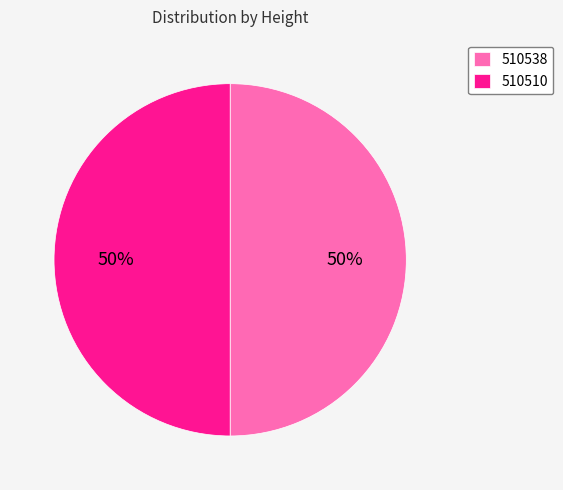

To the nearest percent, what percentage of the pie is 510510?

50%